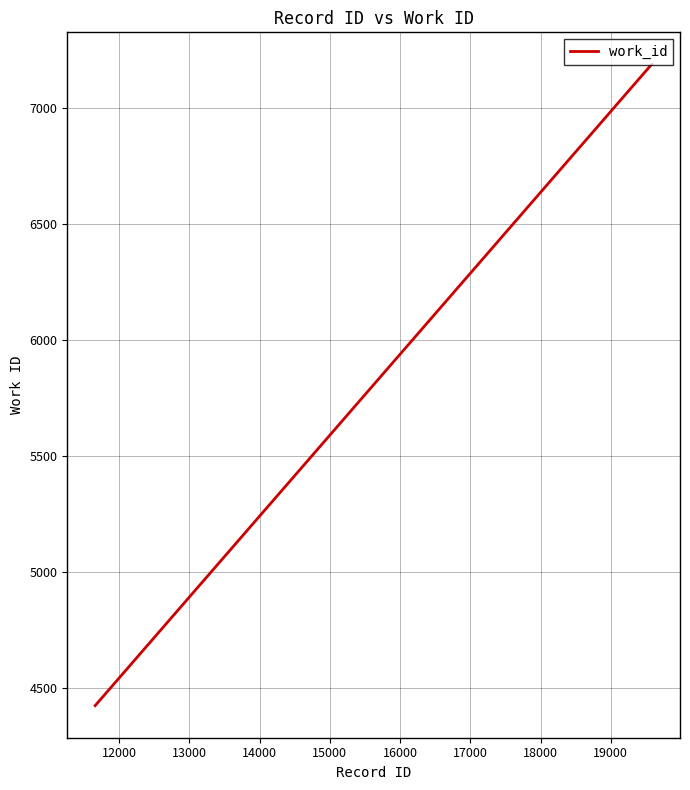

What is the smallest value displayed?

4425